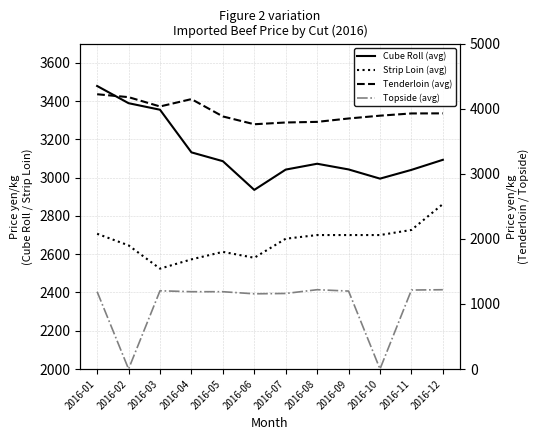

Where does the AU.C トップサイド (加重平均) series first go above 1188?

2016-03